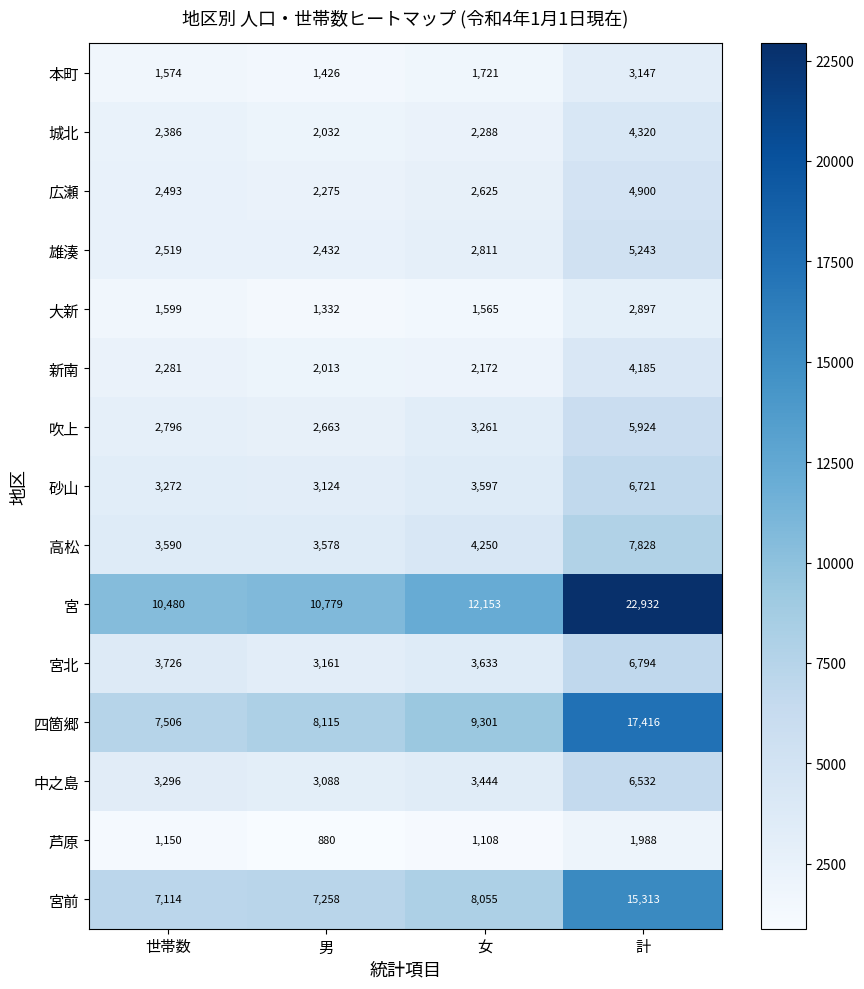

How many series are shown in this chart?

15